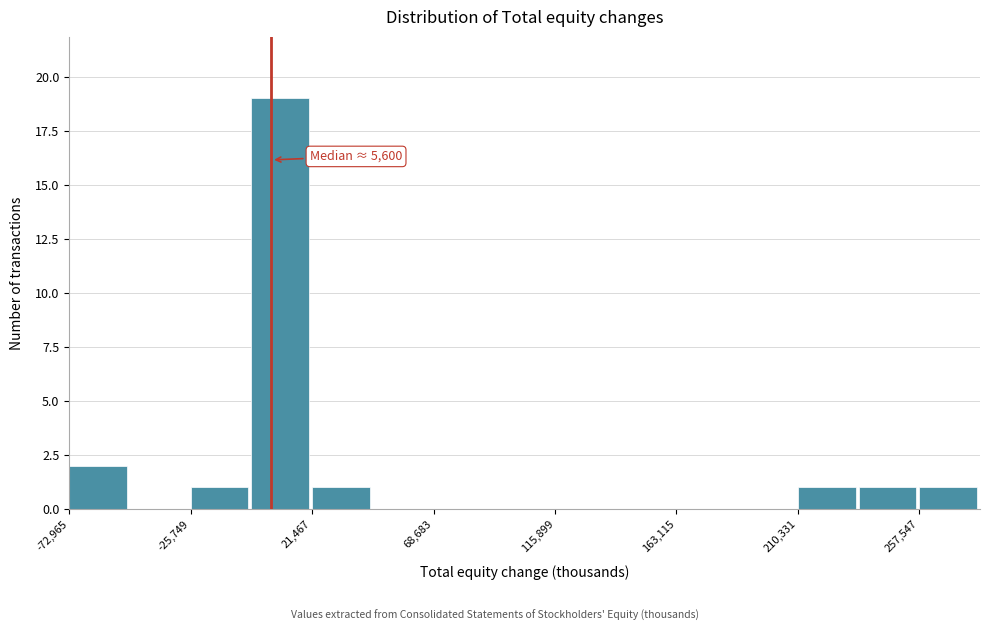

Over which range of the x-axis is the bar tallest?

0 to 20000